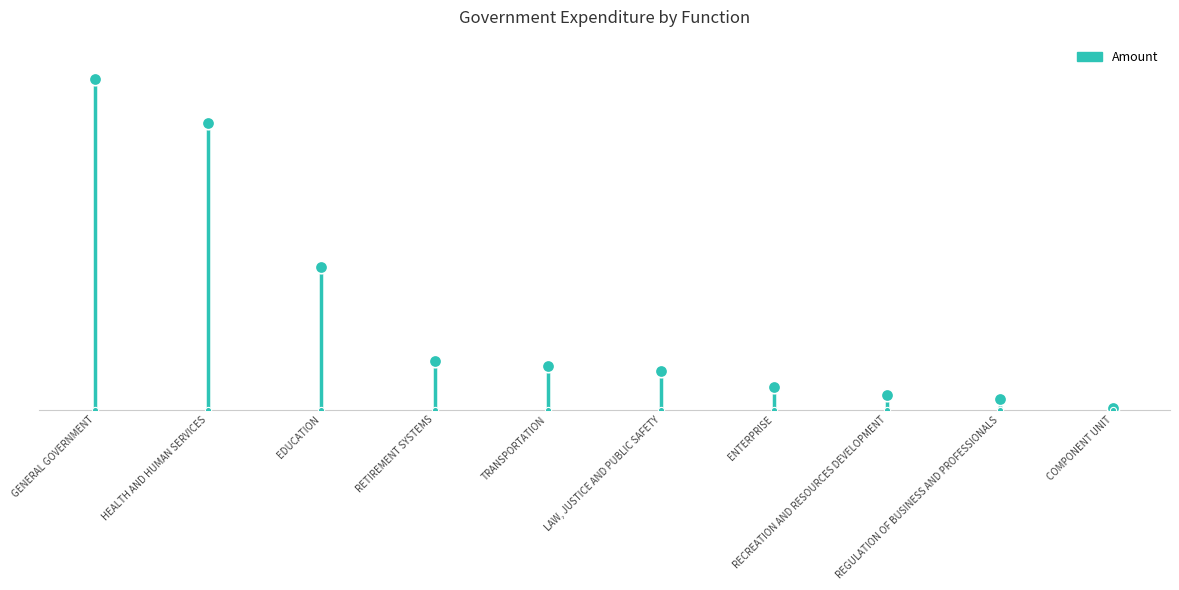

Between TRANSPORTATION and GENERAL GOVERNMENT, which is larger?

GENERAL GOVERNMENT